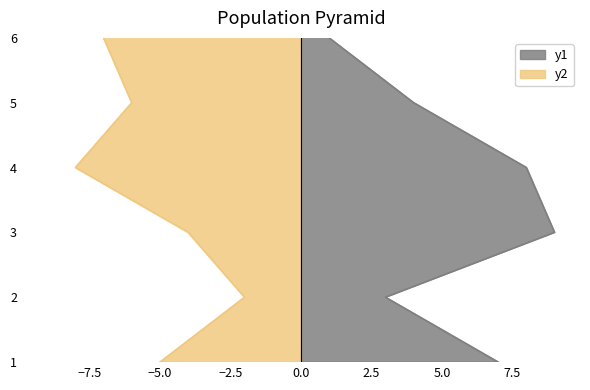

Between 2 and 6, which is larger?

2